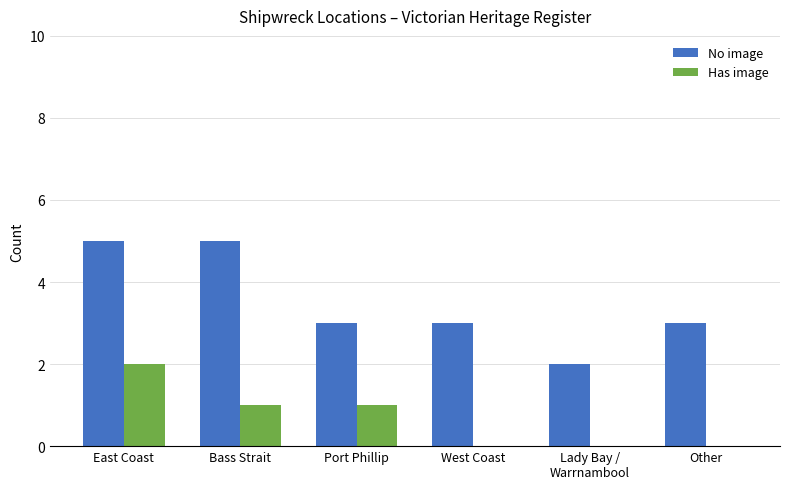

At which category is the sum across all series the highest?

East Coast